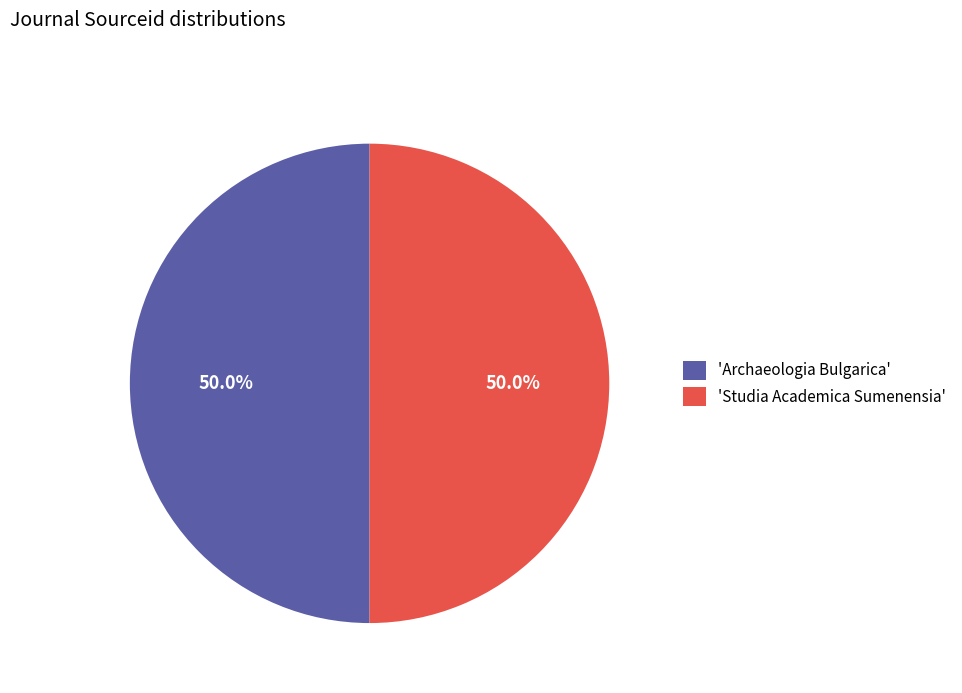

Approximately how many times larger is the value at 'Studia Academica Sumenensia' compared to 'Archaeologia Bulgarica'?

1.0